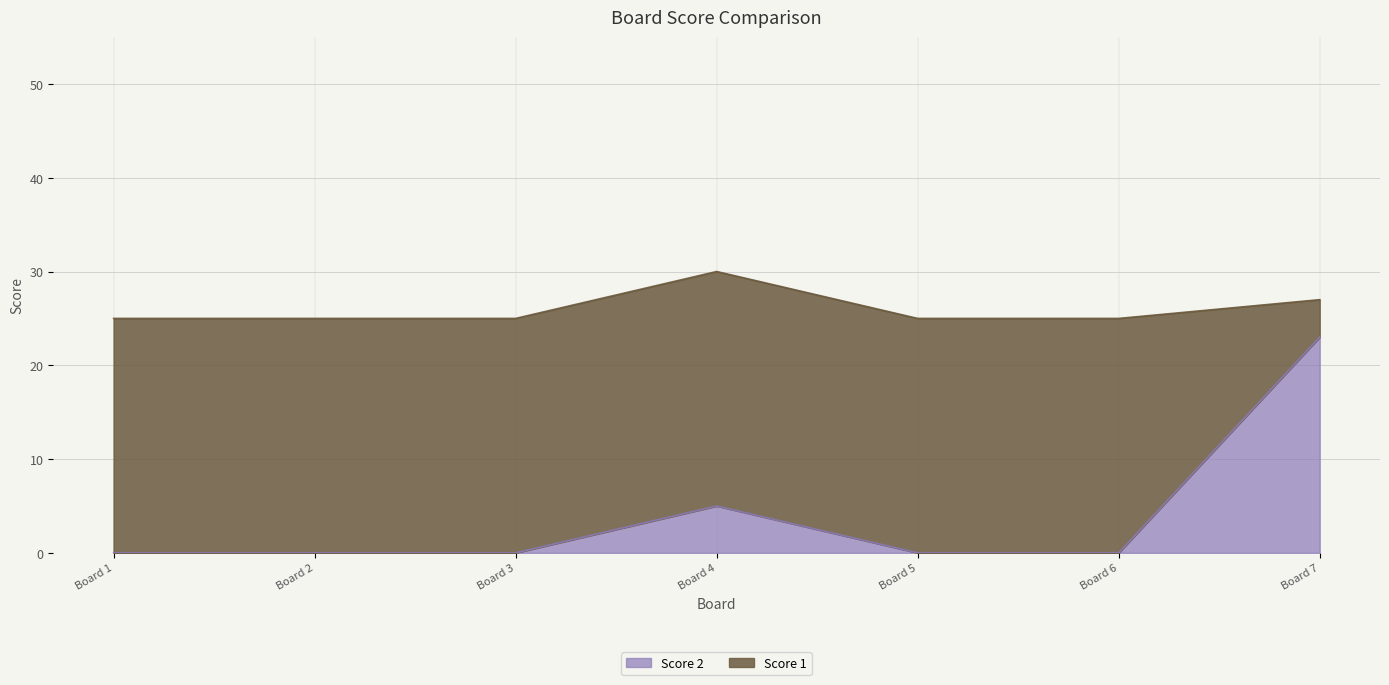

How many values are between 0 and 5?

6